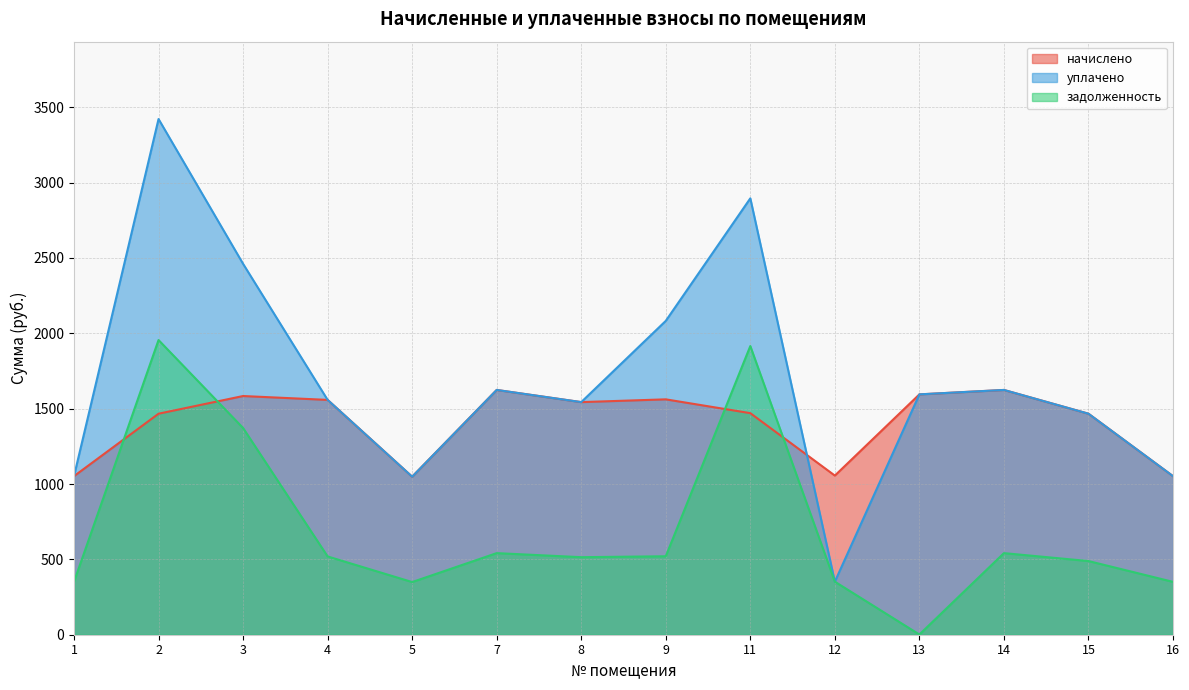

What is the spread (max minus min) of values at 16?

701.4